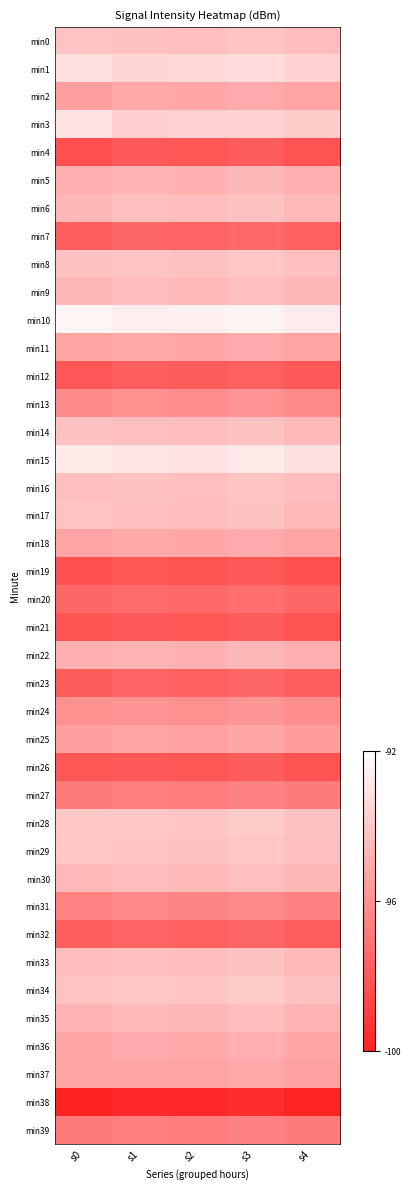

Reading left to right, transcribe all the data shown in this chart.

min0: s0=0.3	s1=0.3	s2=0.3	s3=0.3	s4=0.3
min1: s0=0.2	s1=0.2	s2=0.2	s3=0.2	s4=0.2
min2: s0=0.4	s1=0.4	s2=0.4	s3=0.4	s4=0.4
min3: s0=0.1	s1=0.2	s2=0.2	s3=0.2	s4=0.2
min4: s0=0.8	s1=0.8	s2=0.8	s3=0.7	s4=0.8
min5: s0=0.4	s1=0.3	s2=0.3	s3=0.3	s4=0.4
min6: s0=0.3	s1=0.3	s2=0.3	s3=0.3	s4=0.3
min7: s0=0.7	s1=0.7	s2=0.7	s3=0.7	s4=0.7
min8: s0=0.3	s1=0.3	s2=0.3	s3=0.2	s4=0.3
min9: s0=0.3	s1=0.3	s2=0.3	s3=0.3	s4=0.3
min10: s0=0.0	s1=0.1	s2=0.1	s3=0.1	s4=0.1
min11: s0=0.4	s1=0.4	s2=0.4	s3=0.4	s4=0.4
min12: s0=0.8	s1=0.7	s2=0.7	s3=0.7	s4=0.8
min13: s0=0.5	s1=0.5	s2=0.5	s3=0.5	s4=0.5
min14: s0=0.3	s1=0.3	s2=0.3	s3=0.3	s4=0.3
min15: s0=0.1	s1=0.1	s2=0.1	s3=0.1	s4=0.1
min16: s0=0.3	s1=0.3	s2=0.3	s3=0.3	s4=0.3
min17: s0=0.3	s1=0.3	s2=0.3	s3=0.3	s4=0.3
min18: s0=0.4	s1=0.4	s2=0.4	s3=0.4	s4=0.4
min19: s0=0.8	s1=0.8	s2=0.8	s3=0.8	s4=0.8
min20: s0=0.7	s1=0.7	s2=0.7	s3=0.7	s4=0.7
min21: s0=0.8	s1=0.8	s2=0.8	s3=0.7	s4=0.8
min22: s0=0.4	s1=0.3	s2=0.3	s3=0.3	s4=0.4
min23: s0=0.7	s1=0.7	s2=0.7	s3=0.7	s4=0.7
min24: s0=0.5	s1=0.5	s2=0.5	s3=0.5	s4=0.5
min25: s0=0.4	s1=0.4	s2=0.4	s3=0.4	s4=0.4
min26: s0=0.8	s1=0.8	s2=0.8	s3=0.7	s4=0.8
min27: s0=0.6	s1=0.6	s2=0.6	s3=0.6	s4=0.6
min28: s0=0.3	s1=0.2	s2=0.3	s3=0.2	s4=0.3
min29: s0=0.3	s1=0.3	s2=0.3	s3=0.2	s4=0.3
min30: s0=0.3	s1=0.3	s2=0.3	s3=0.3	s4=0.3
min31: s0=0.6	s1=0.5	s2=0.6	s3=0.5	s4=0.6
min32: s0=0.7	s1=0.7	s2=0.7	s3=0.7	s4=0.7
min33: s0=0.3	s1=0.3	s2=0.3	s3=0.3	s4=0.3
min34: s0=0.3	s1=0.2	s2=0.3	s3=0.2	s4=0.3
min35: s0=0.3	s1=0.3	s2=0.3	s3=0.3	s4=0.3
min36: s0=0.4	s1=0.4	s2=0.4	s3=0.4	s4=0.4
min37: s0=0.4	s1=0.4	s2=0.4	s3=0.4	s4=0.4
min38: s0=1.0	s1=1.0	s2=1.0	s3=0.9	s4=1.0
min39: s0=0.6	s1=0.6	s2=0.6	s3=0.6	s4=0.6